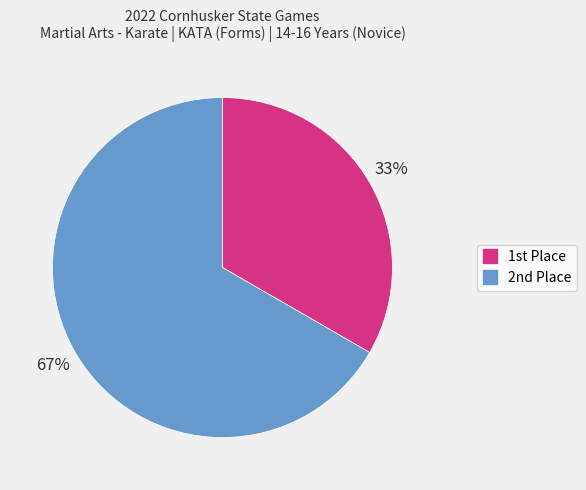

Does any single category account for the majority?

Yes